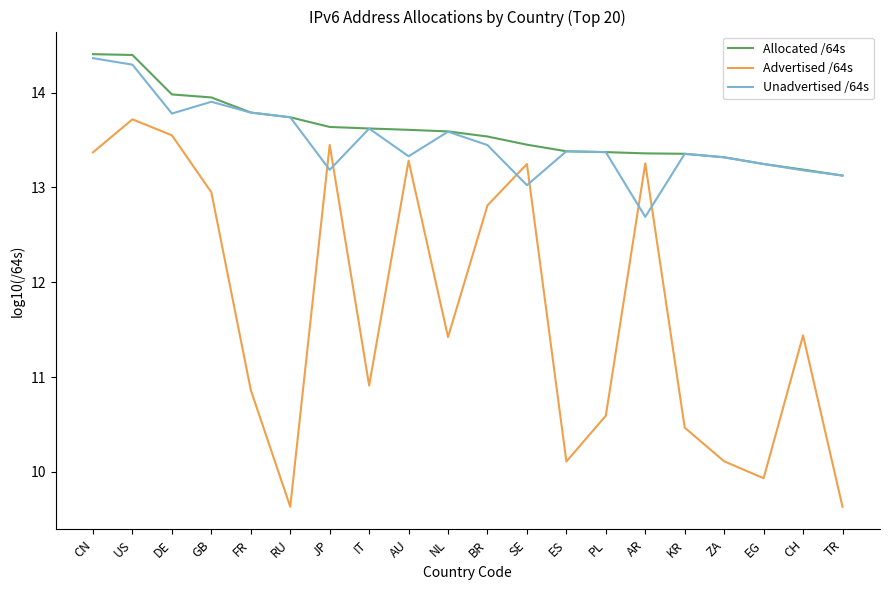

What is the difference between the maximum and second lowest values in the Allocated /64s series?

1.2